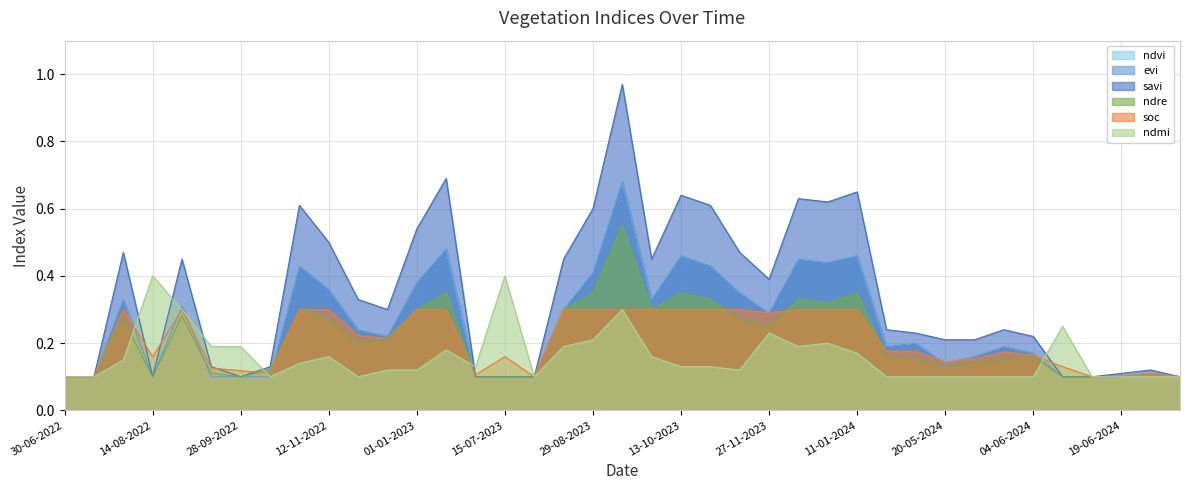

Reading left to right, extract all data points from this chart.

ndvi: 30-06-2022=0.1	15-07-2022=0.1	30-07-2022=0.3	14-08-2022=0.1	29-08-2022=0.3	13-09-2022=0.1	28-09-2022=0.1	13-10-2022=0.1	28-10-2022=0.4	12-11-2022=0.4	27-11-2022=0.2	12-12-2022=0.2	01-01-2023=0.4	11-01-2023=0.5	30-06-2023=0.1	15-07-2023=0.1	30-07-2023=0.1	14-08-2023=0.3	29-08-2023=0.4	13-09-2023=0.7	28-09-2023=0.3	13-10-2023=0.5	28-10-2023=0.4	12-11-2023=0.3	27-11-2023=0.3	12-12-2023=0.5	01-01-2024=0.4	11-01-2024=0.5	30-04-2024=0.2	05-05-2024=0.2	20-05-2024=0.1	25-05-2024=0.2	30-05-2024=0.2	04-06-2024=0.2	09-06-2024=0.1	14-06-2024=0.1	19-06-2024=0.1	24-06-2024=0.1	09-07-2024=0.1
evi: 30-06-2022=0.1	15-07-2022=0.1	30-07-2022=0.3	14-08-2022=0.1	29-08-2022=0.3	13-09-2022=0.1	28-09-2022=0.1	13-10-2022=0.1	28-10-2022=0.4	12-11-2022=0.4	27-11-2022=0.2	12-12-2022=0.2	01-01-2023=0.4	11-01-2023=0.5	30-06-2023=0.1	15-07-2023=0.1	30-07-2023=0.1	14-08-2023=0.3	29-08-2023=0.4	13-09-2023=0.7	28-09-2023=0.3	13-10-2023=0.5	28-10-2023=0.4	12-11-2023=0.3	27-11-2023=0.3	12-12-2023=0.5	01-01-2024=0.4	11-01-2024=0.5	30-04-2024=0.2	05-05-2024=0.2	20-05-2024=0.1	25-05-2024=0.2	30-05-2024=0.2	04-06-2024=0.2	09-06-2024=0.1	14-06-2024=0.1	19-06-2024=0.1	24-06-2024=0.1	09-07-2024=0.1
savi: 30-06-2022=0.1	15-07-2022=0.1	30-07-2022=0.5	14-08-2022=0.1	29-08-2022=0.5	13-09-2022=0.1	28-09-2022=0.1	13-10-2022=0.1	28-10-2022=0.6	12-11-2022=0.5	27-11-2022=0.3	12-12-2022=0.3	01-01-2023=0.5	11-01-2023=0.7	30-06-2023=0.1	15-07-2023=0.1	30-07-2023=0.1	14-08-2023=0.5	29-08-2023=0.6	13-09-2023=1.0	28-09-2023=0.5	13-10-2023=0.6	28-10-2023=0.6	12-11-2023=0.5	27-11-2023=0.4	12-12-2023=0.6	01-01-2024=0.6	11-01-2024=0.7	30-04-2024=0.2	05-05-2024=0.2	20-05-2024=0.2	25-05-2024=0.2	30-05-2024=0.2	04-06-2024=0.2	09-06-2024=0.1	14-06-2024=0.1	19-06-2024=0.1	24-06-2024=0.1	09-07-2024=0.1
ndre: 30-06-2022=0.1	15-07-2022=0.1	30-07-2022=0.3	14-08-2022=0.1	29-08-2022=0.3	13-09-2022=0.1	28-09-2022=0.1	13-10-2022=0.1	28-10-2022=0.3	12-11-2022=0.3	27-11-2022=0.2	12-12-2022=0.2	01-01-2023=0.3	11-01-2023=0.3	30-06-2023=0.1	15-07-2023=0.1	30-07-2023=0.1	14-08-2023=0.3	29-08-2023=0.3	13-09-2023=0.6	28-09-2023=0.3	13-10-2023=0.3	28-10-2023=0.3	12-11-2023=0.3	27-11-2023=0.2	12-12-2023=0.3	01-01-2024=0.3	11-01-2024=0.3	30-04-2024=0.2	05-05-2024=0.1	20-05-2024=0.1	25-05-2024=0.1	30-05-2024=0.1	04-06-2024=0.2	09-06-2024=0.1	14-06-2024=0.1	19-06-2024=0.1	24-06-2024=0.1	09-07-2024=0.1
soc: 30-06-2022=0.1	15-07-2022=0.1	30-07-2022=0.3	14-08-2022=0.2	29-08-2022=0.3	13-09-2022=0.1	28-09-2022=0.1	13-10-2022=0.1	28-10-2022=0.3	12-11-2022=0.3	27-11-2022=0.2	12-12-2022=0.2	01-01-2023=0.3	11-01-2023=0.3	30-06-2023=0.1	15-07-2023=0.2	30-07-2023=0.1	14-08-2023=0.3	29-08-2023=0.3	13-09-2023=0.3	28-09-2023=0.3	13-10-2023=0.3	28-10-2023=0.3	12-11-2023=0.3	27-11-2023=0.3	12-12-2023=0.3	01-01-2024=0.3	11-01-2024=0.3	30-04-2024=0.2	05-05-2024=0.2	20-05-2024=0.1	25-05-2024=0.2	30-05-2024=0.2	04-06-2024=0.2	09-06-2024=0.1	14-06-2024=0.1	19-06-2024=0.1	24-06-2024=0.1	09-07-2024=0.1
ndmi: 30-06-2022=0.1	15-07-2022=0.1	30-07-2022=0.1	14-08-2022=0.4	29-08-2022=0.3	13-09-2022=0.2	28-09-2022=0.2	13-10-2022=0.1	28-10-2022=0.1	12-11-2022=0.2	27-11-2022=0.1	12-12-2022=0.1	01-01-2023=0.1	11-01-2023=0.2	30-06-2023=0.1	15-07-2023=0.4	30-07-2023=0.1	14-08-2023=0.2	29-08-2023=0.2	13-09-2023=0.3	28-09-2023=0.2	13-10-2023=0.1	28-10-2023=0.1	12-11-2023=0.1	27-11-2023=0.2	12-12-2023=0.2	01-01-2024=0.2	11-01-2024=0.2	30-04-2024=0.1	05-05-2024=0.1	20-05-2024=0.1	25-05-2024=0.1	30-05-2024=0.1	04-06-2024=0.1	09-06-2024=0.2	14-06-2024=0.1	19-06-2024=0.1	24-06-2024=0.1	09-07-2024=0.1